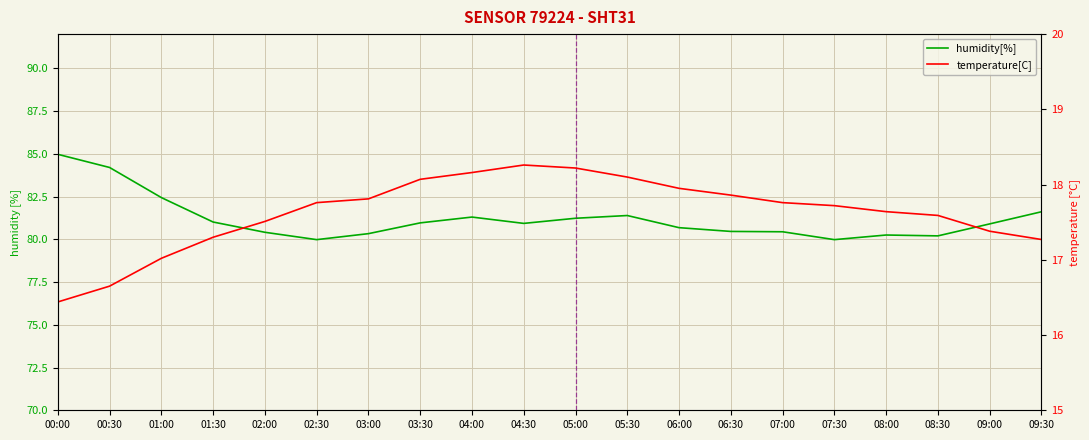

Between 03:30 and 07:00, which series saw the biggest shift?

humidity[%]